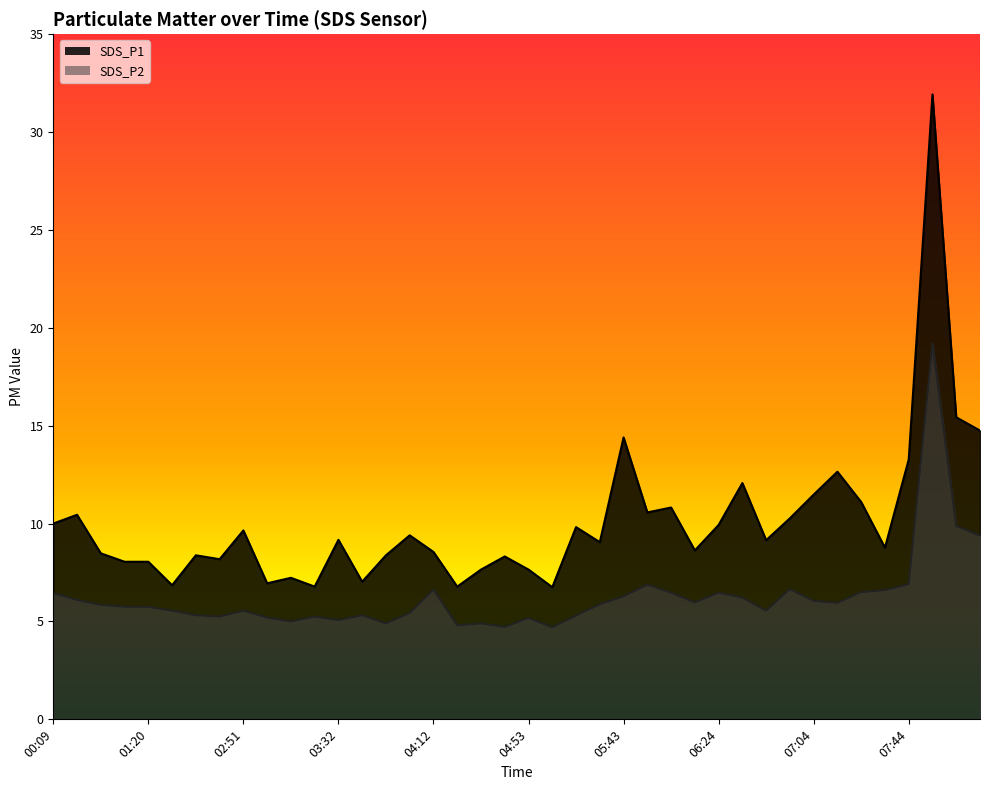

True or false: SDS_P2 has a value of 5.2 at 03:01.

True